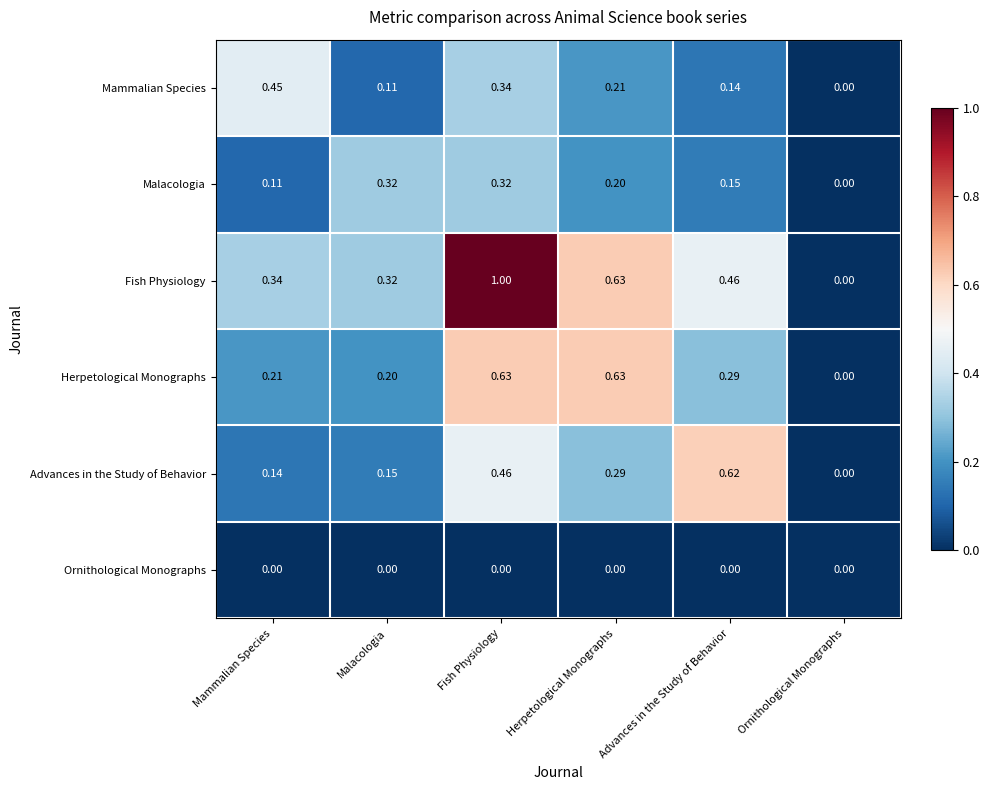

At which category does the chart reach its peak across all series?

Fish Physiology